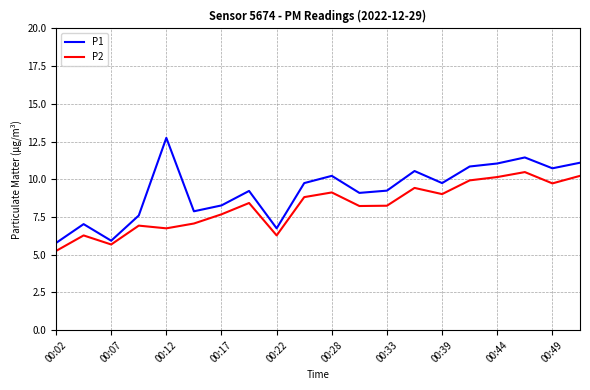

List the series in order of their peak value, highest first.

P1, P2